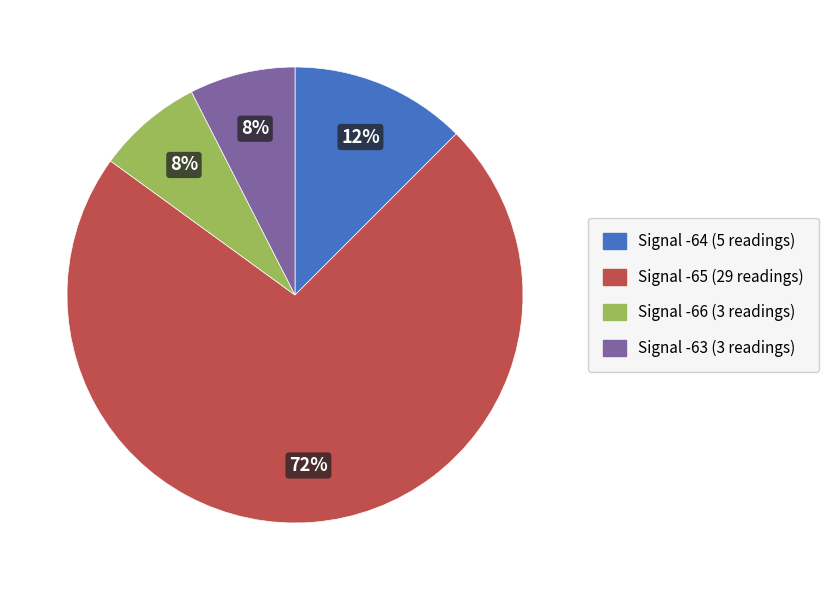

Count the number of slices in the pie.

4